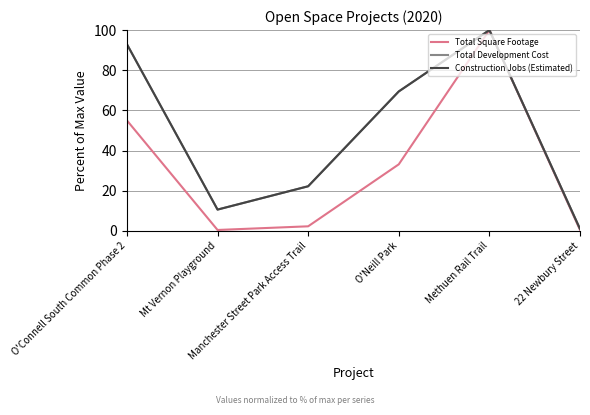

What is the average value of the Construction Jobs (Estimated) series?

49.4